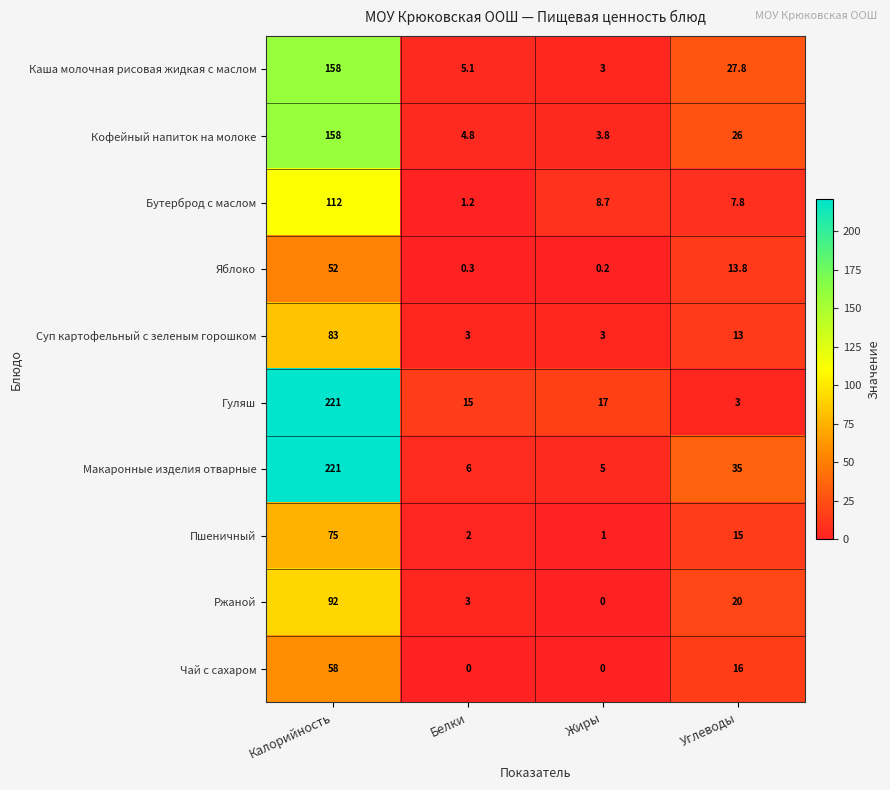

How many categories are shown in the chart?

4